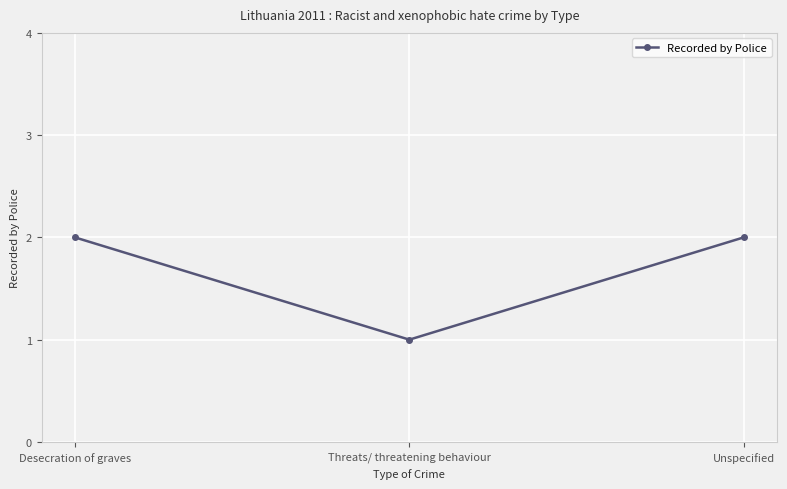

Reading left to right, what are all the values shown in this chart?

Desecration of graves=2	Threats/ threatening behaviour=1	Unspecified=2